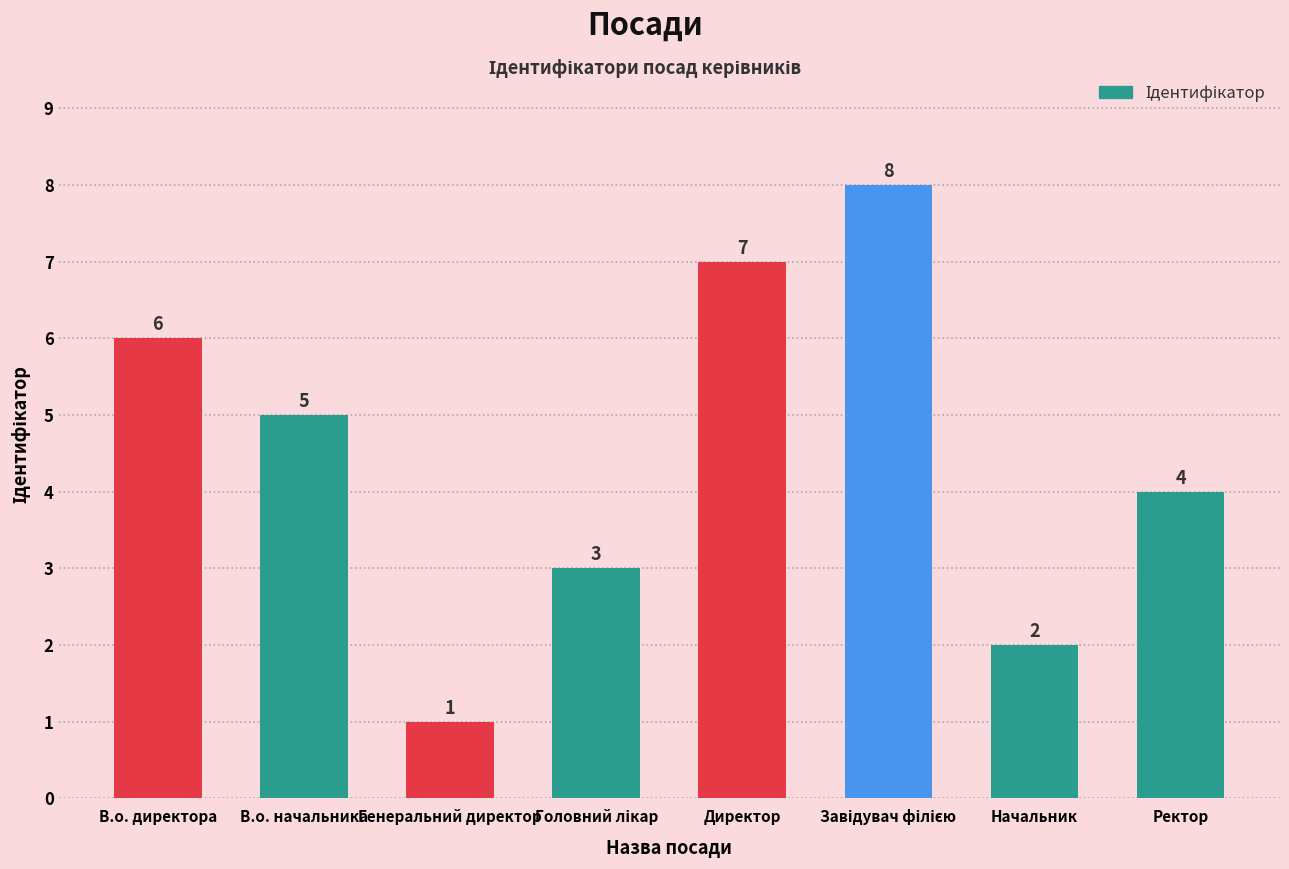

Reading left to right, extract all data points from this chart.

6	5	1	3	7	8	2	4